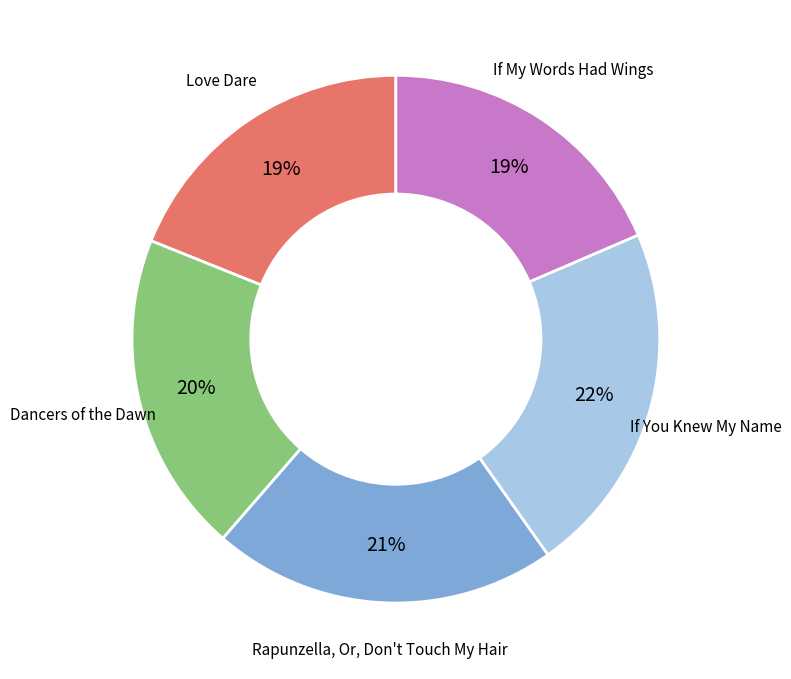

Is the sum of Love Dare and If You Knew My Name greater than half?

No